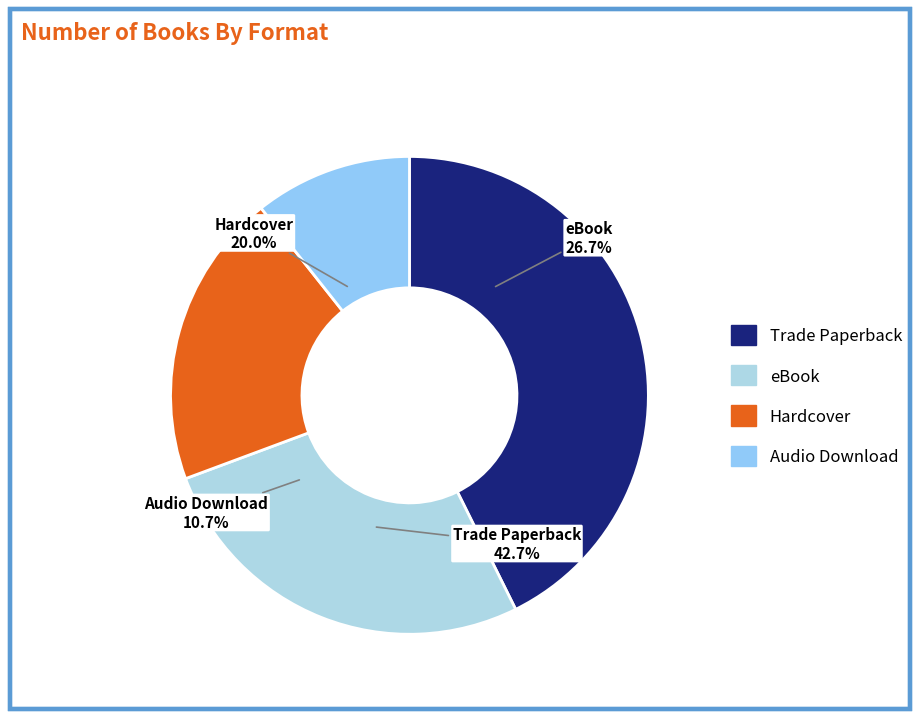

Approximately how many times larger is the value at Hardcover compared to Trade Paperback?

0.5